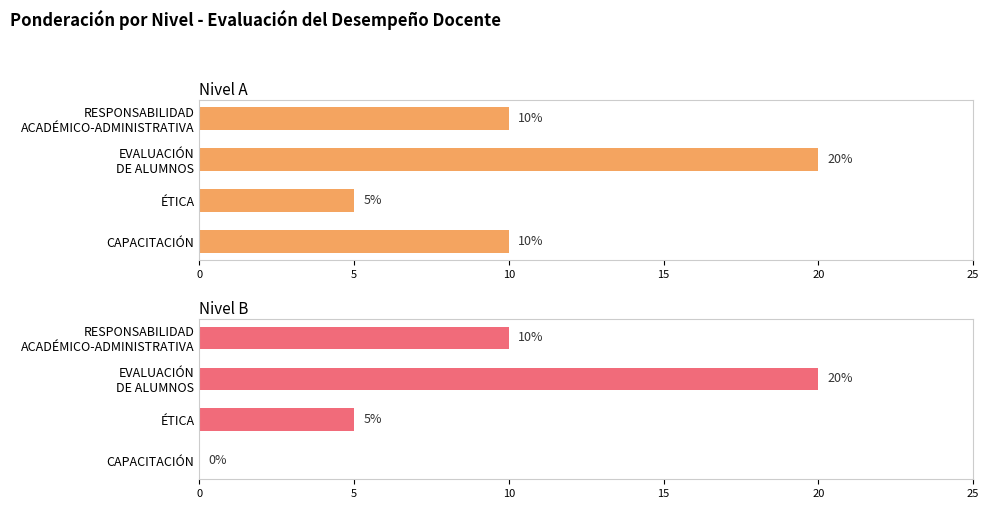

Rank the series by their average value, from highest to lowest.

Nivel A, Nivel B